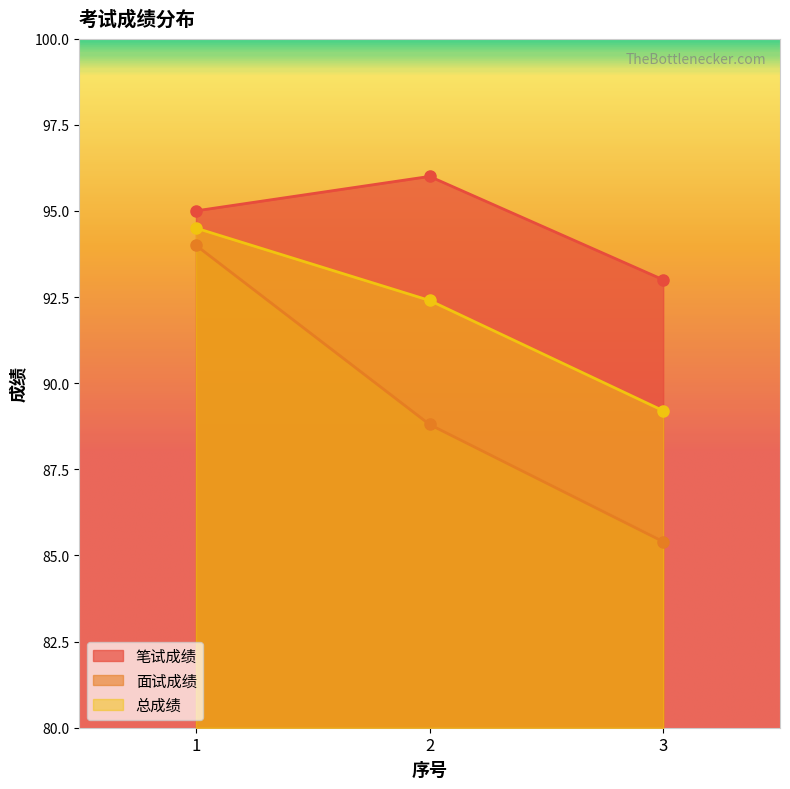

Reading right to left, what are all the values shown in this chart?

笔试成绩: 3=93.0	2=96.0	1=95.0
面试成绩: 3=85.4	2=88.8	1=94.0
总成绩: 3=89.2	2=92.4	1=94.5